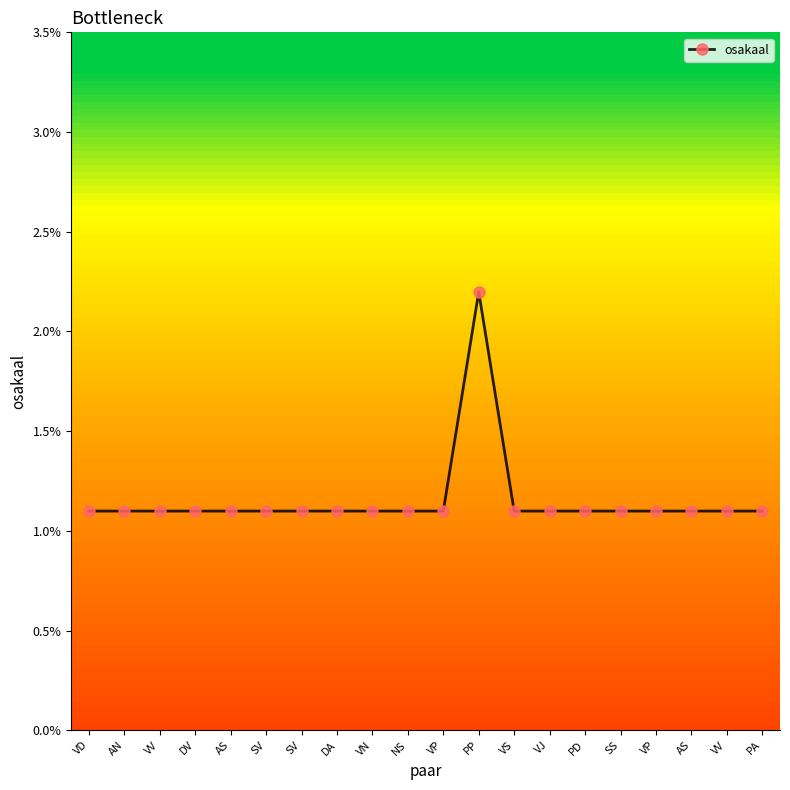

What is the ratio of the value at PP to the value at VP?

2.0